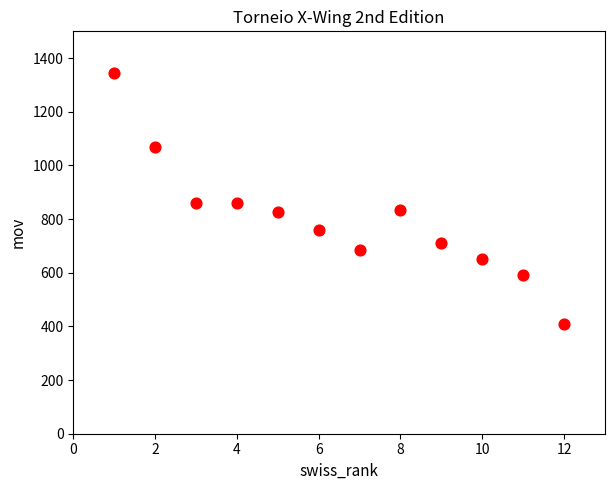

What is the range of X values (max minus min)?

11